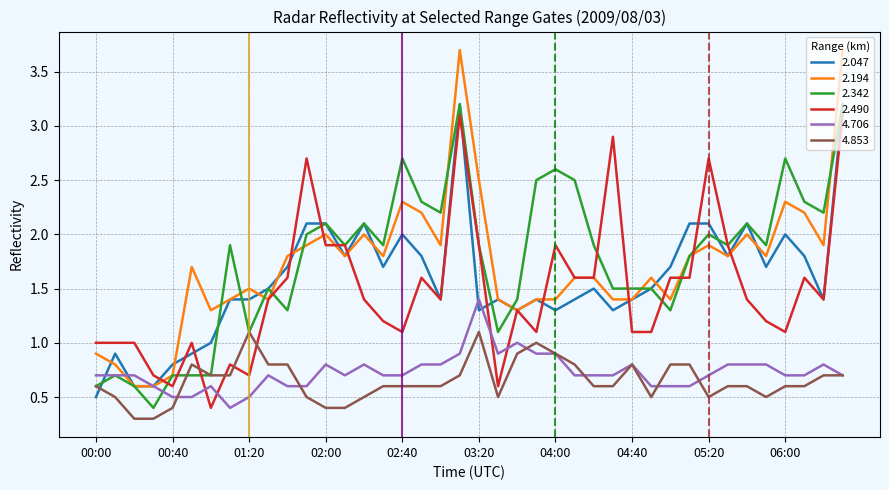

What is the maximum value for 2.490?

3.1